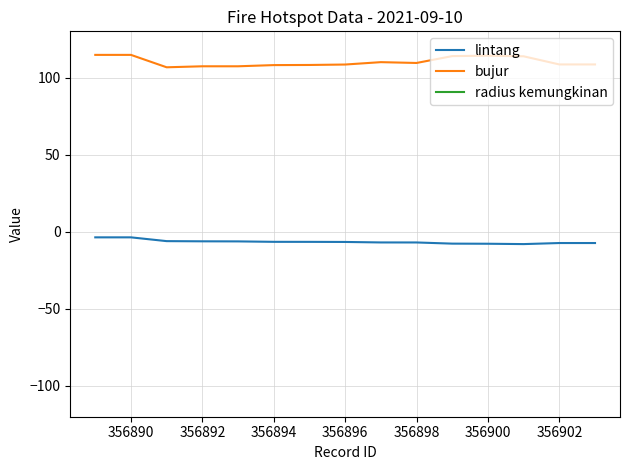

What is the smallest value displayed?

-8.0